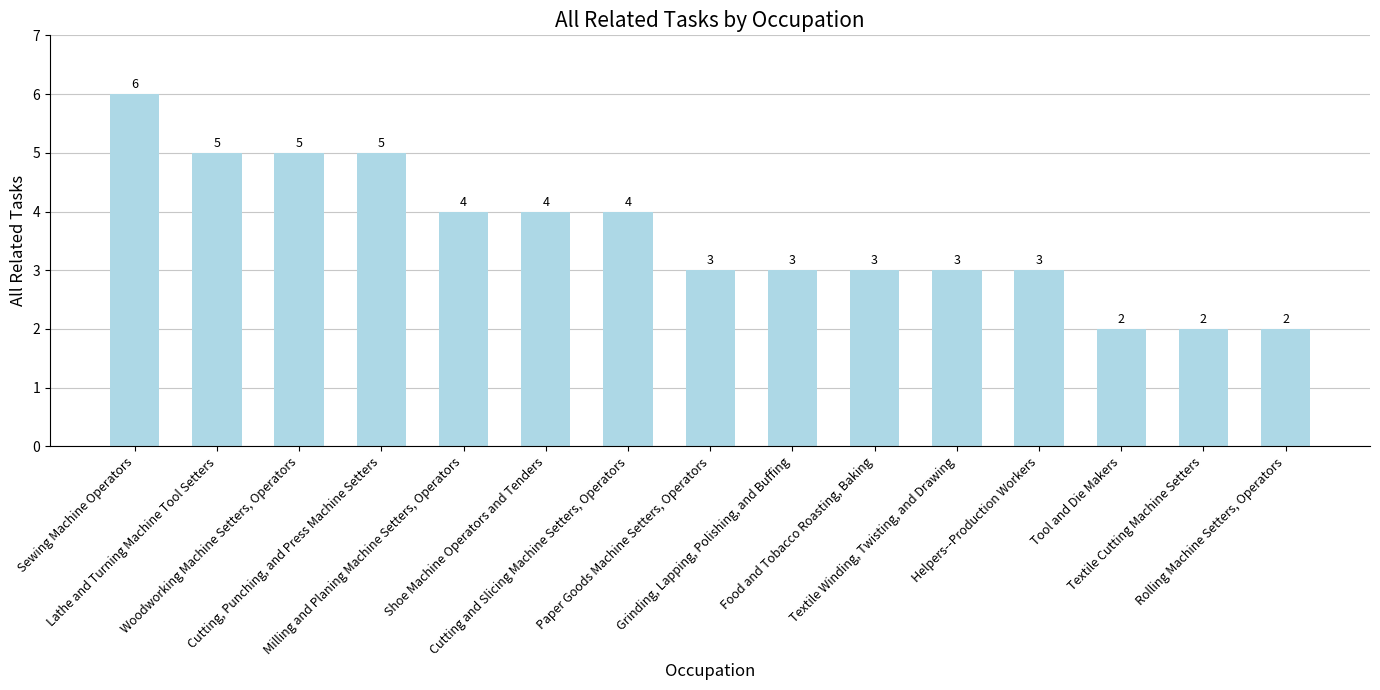

Reading right to left, transcribe all the data shown in this chart.

2	2	2	3	3	3	3	3	4	4	4	5	5	5	6